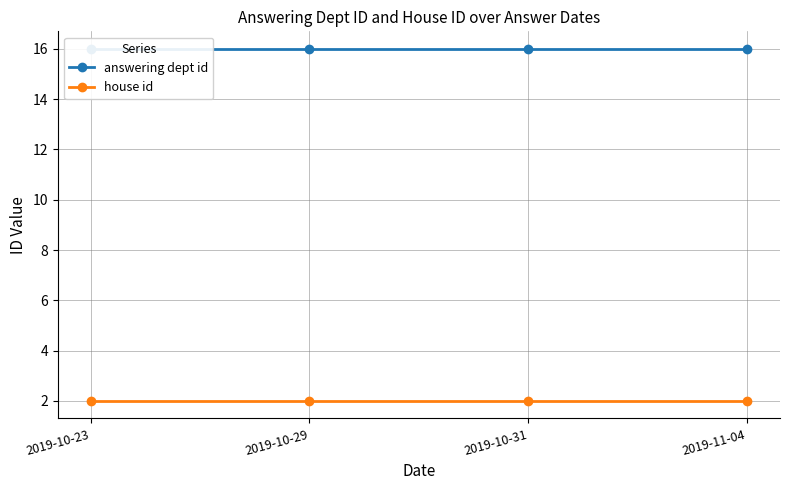

List the series in order of their peak value, highest first.

answering dept id, house id